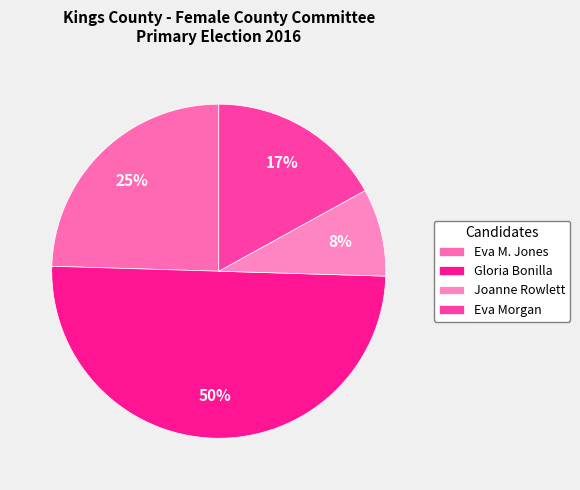

Combined, what portion of the pie is Eva M. Jones and Eva Morgan?

41.5%